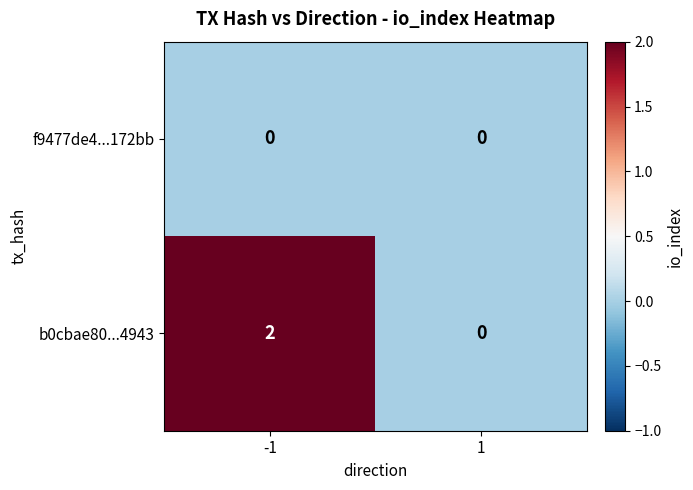

Is it true that b0cbae80...4943 equals 0 at 1?

True